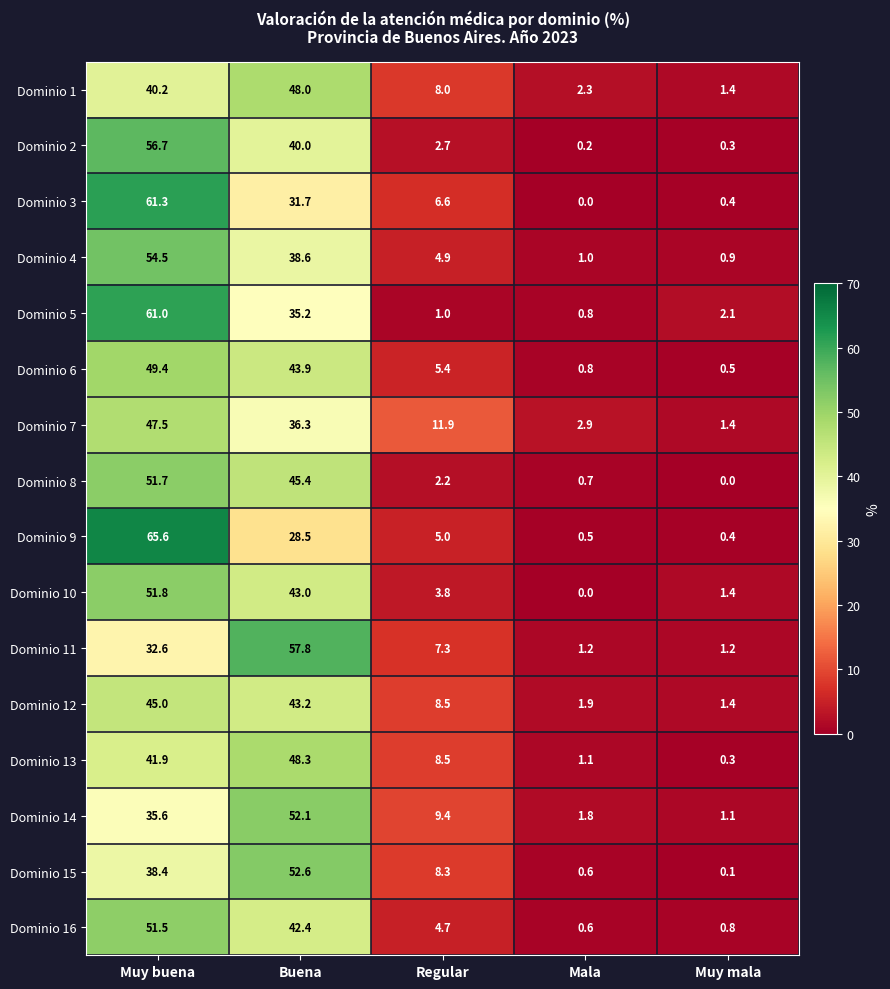

What is the total value across all series at Muy buena?

784.7